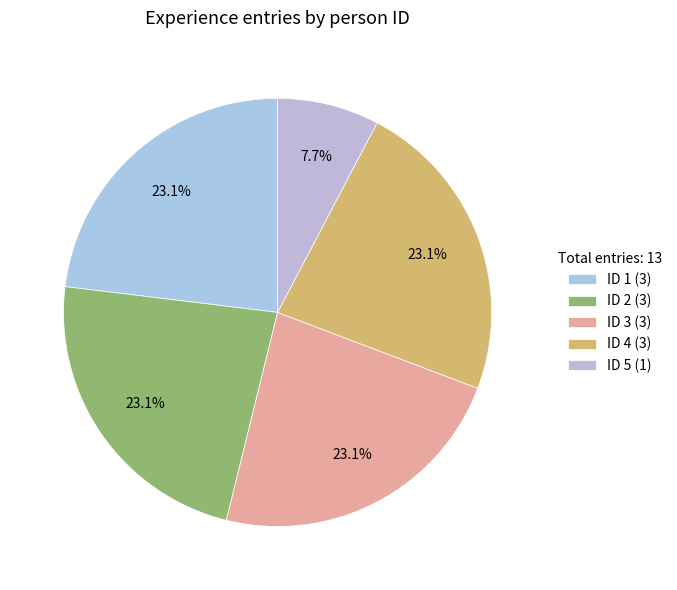

To the nearest percent, what is the difference between the largest and smallest slice percentages?

15%